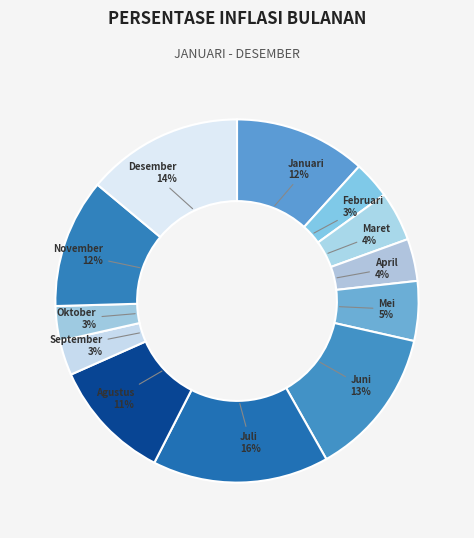

Does any single category account for the majority?

No